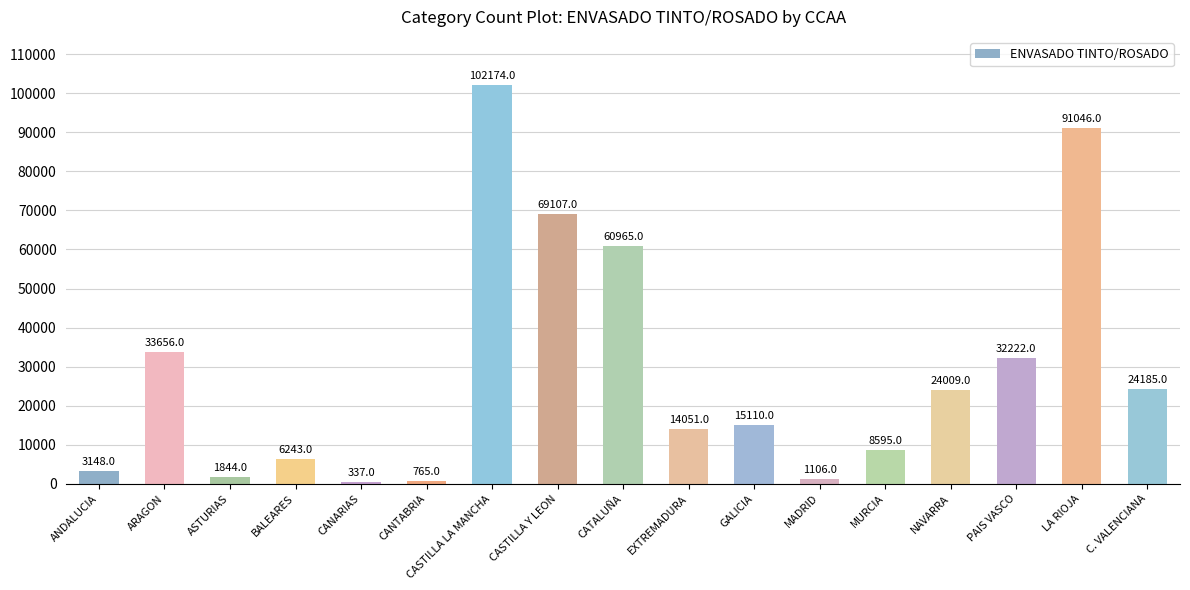

Which has a higher value, CANARIAS or ARAGON?

ARAGON